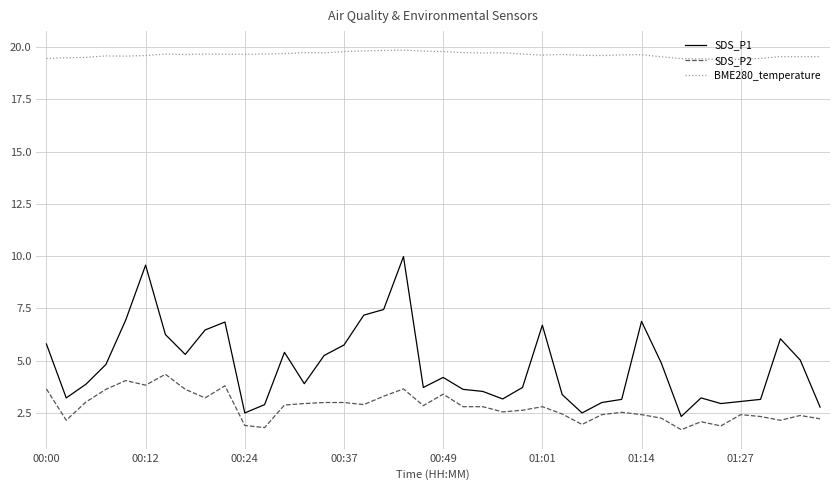

True or false: SDS_P1 and BME280_temperature intersect in this chart.

False